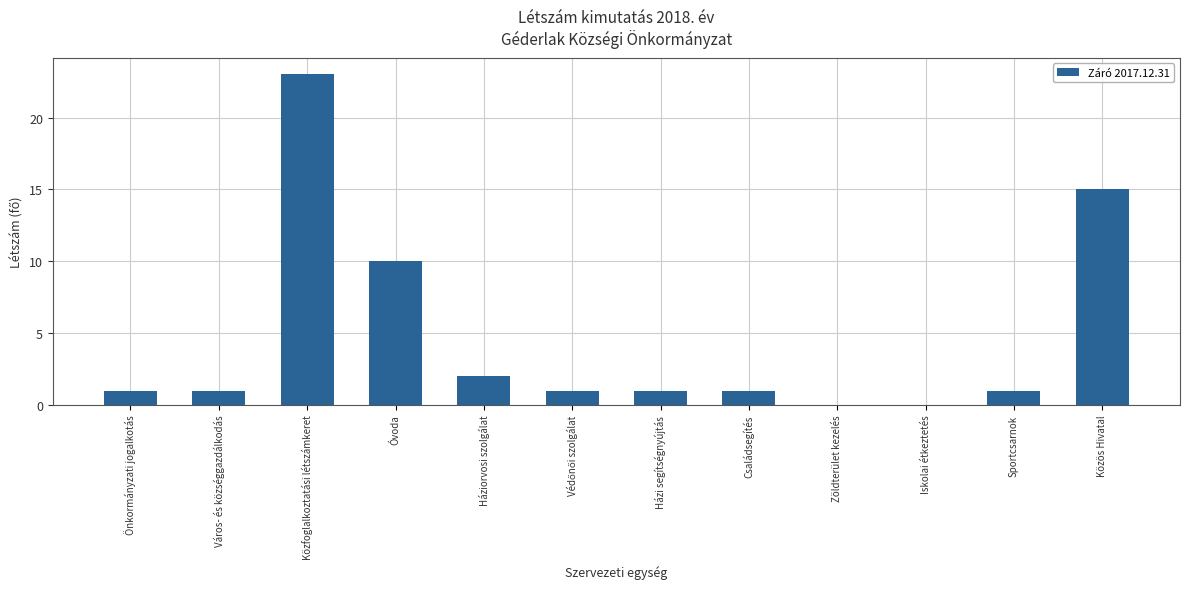

What is the sum of the values at Óvoda and Zöldterület kezelés?

10